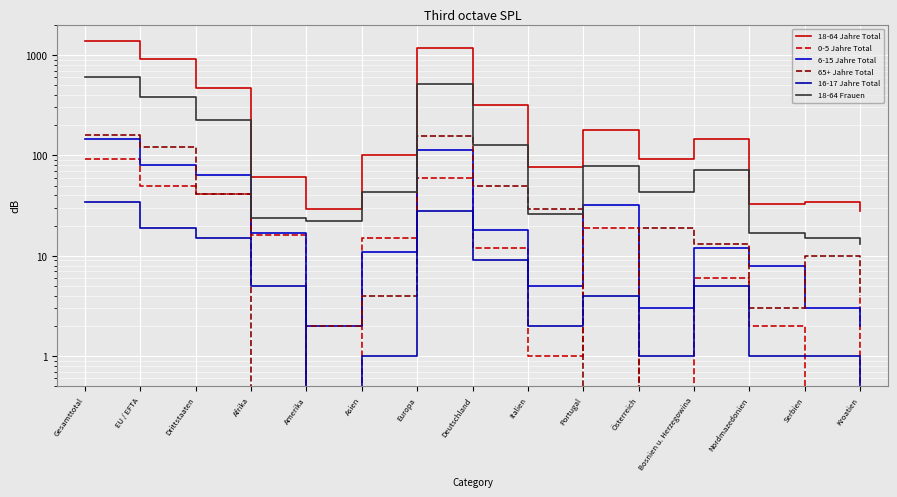

True or false: 18-64 Frauen and 18-64 Jahre Total cross at least once.

False